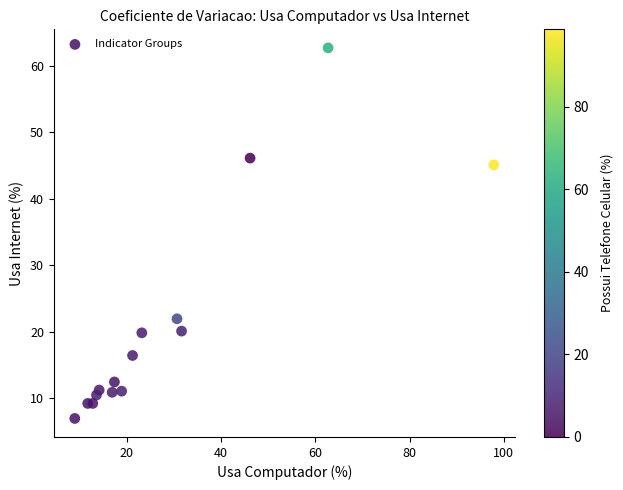

What Y value in the scatter plot is closest to 34?

45.1